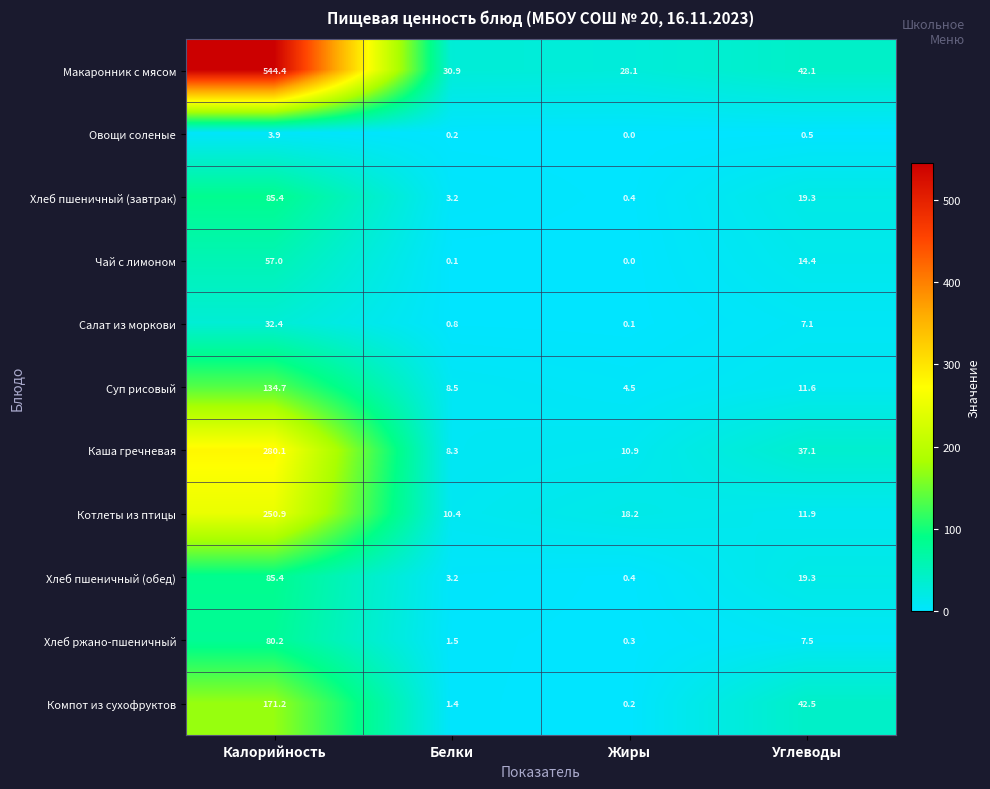

At which label does Компот из сухофруктов reach its peak?

Калорийность